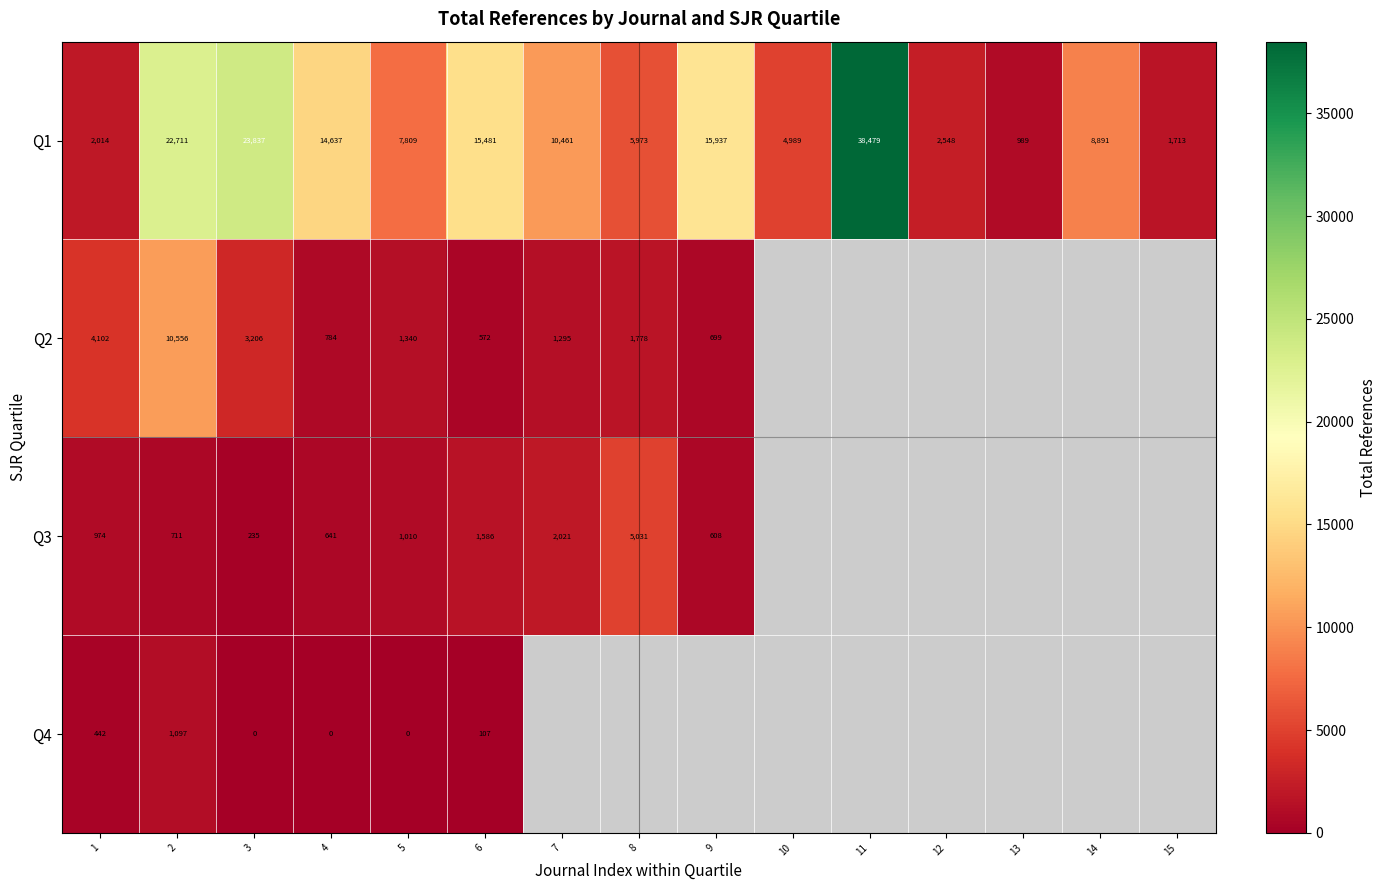

What is the approximate value of Q1 at 7?

10461